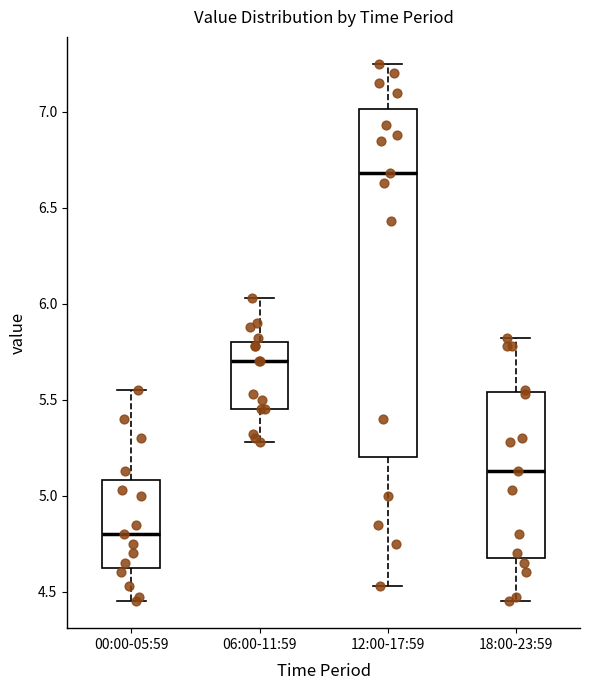

Where is the upper edge of the box for 12:00-17:59 on the y-axis? The values are not printed on the chart, so give them approximately, as read against the axis.

7.00